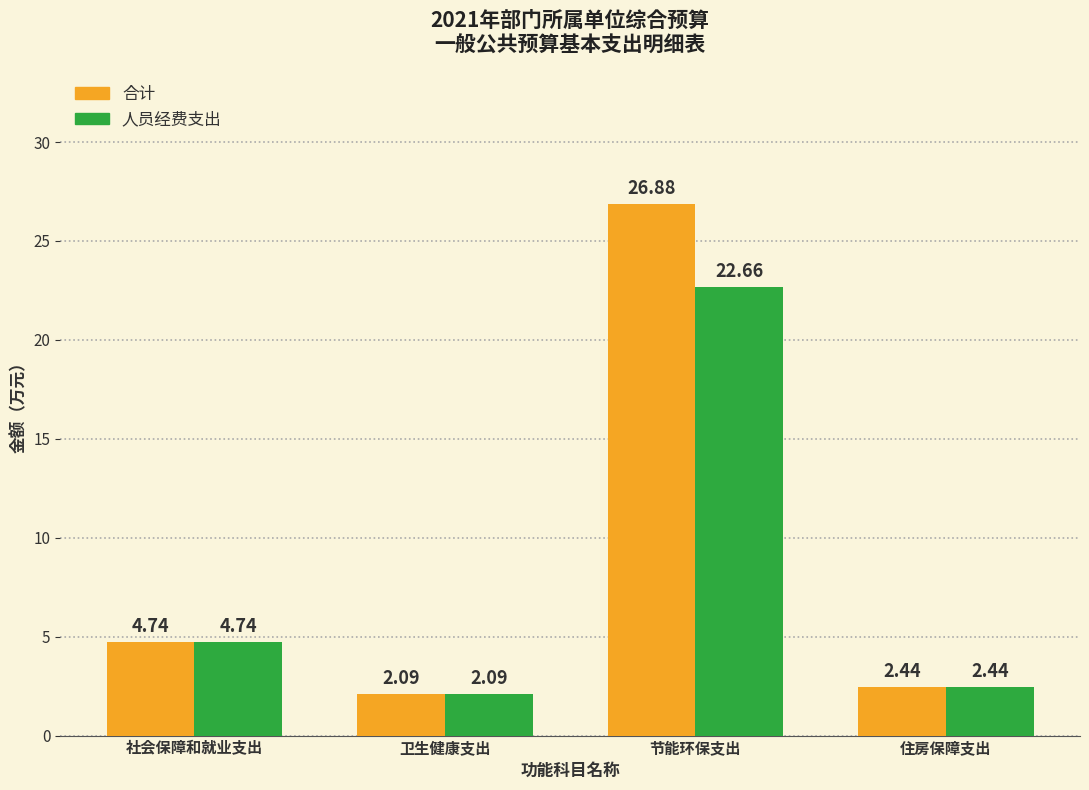

What is the label of the 4th bar from the left?

住房保障支出